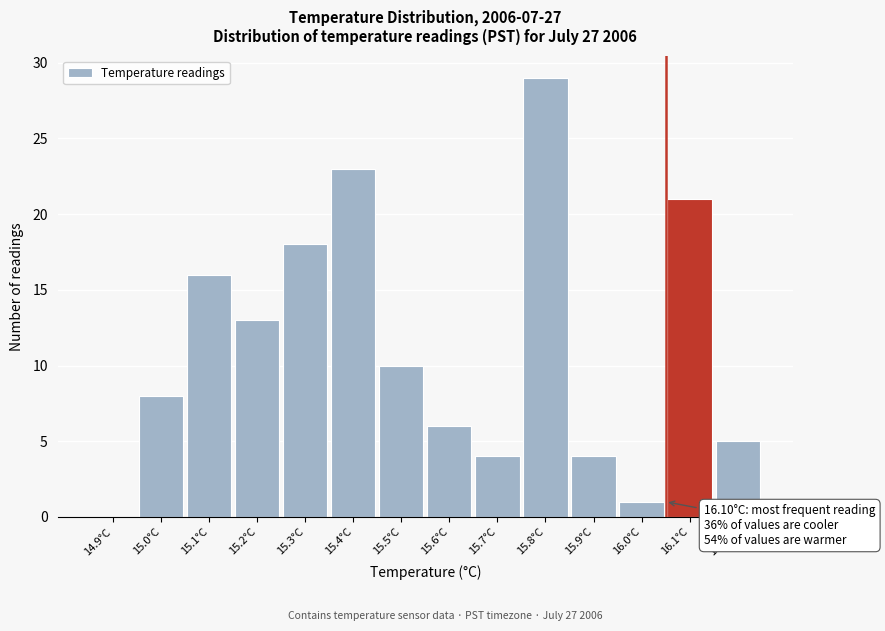

Reading left to right, transcribe all the data shown in this chart.

14.9°C=0	15.0°C=8	15.1°C=16	15.2°C=13	15.3°C=18	15.4°C=23	15.5°C=10	15.6°C=6	15.7°C=4	15.8°C=29	15.9°C=4	16.0°C=1	16.1°C=21	16.2°C=5